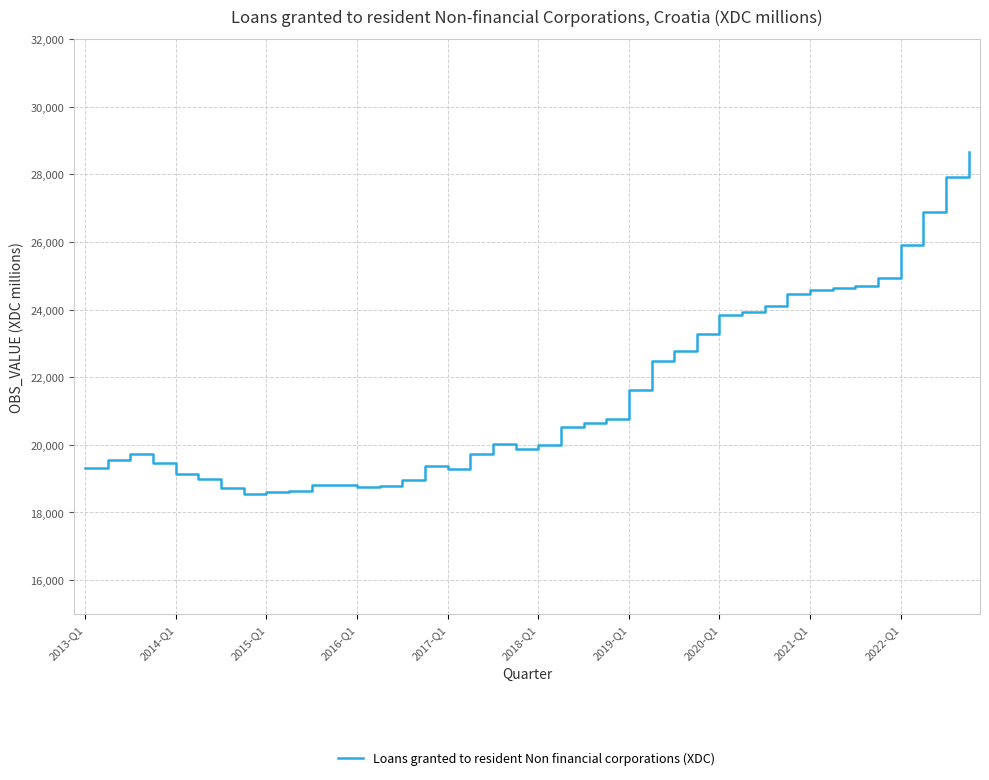

What is the greatest value displayed?

28655.3